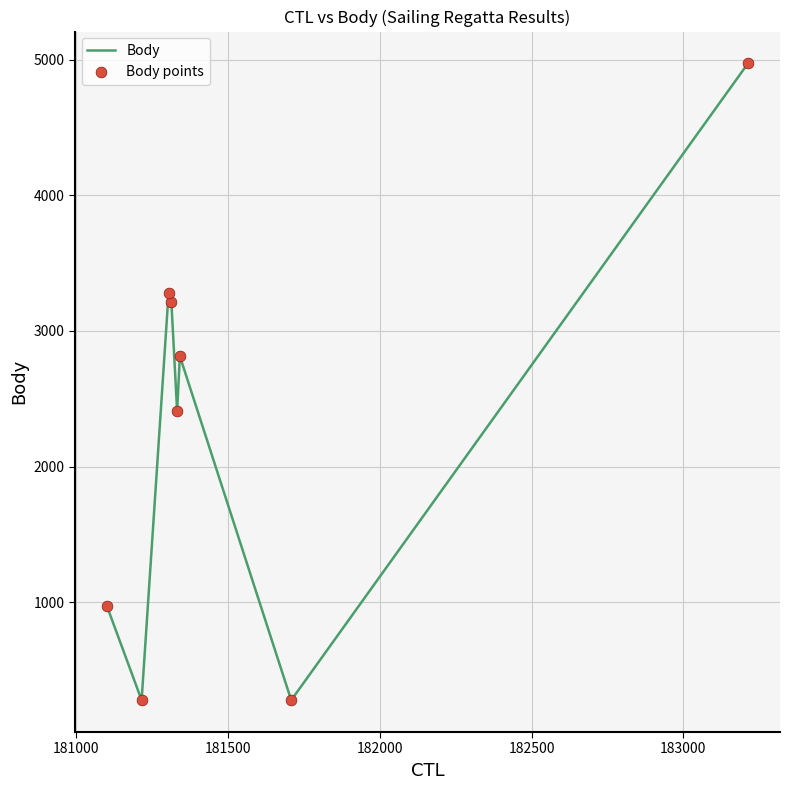

What is the sum of all values?

18217